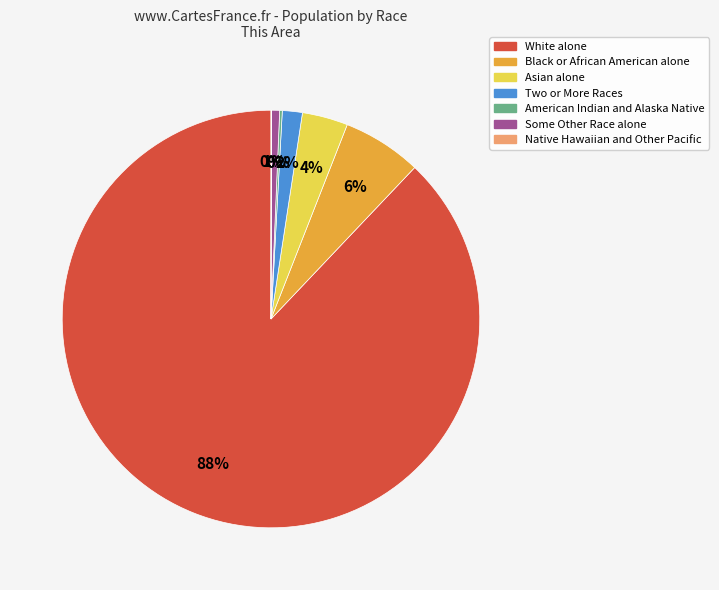

Combined, do Two or More Races and White alone account for over 50%?

Yes